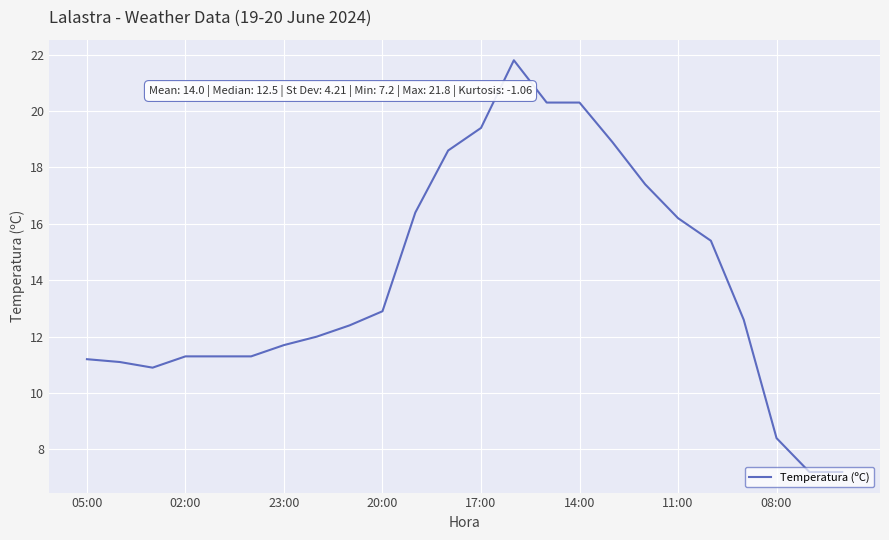

What is the difference between the second highest and second lowest values?

13.1